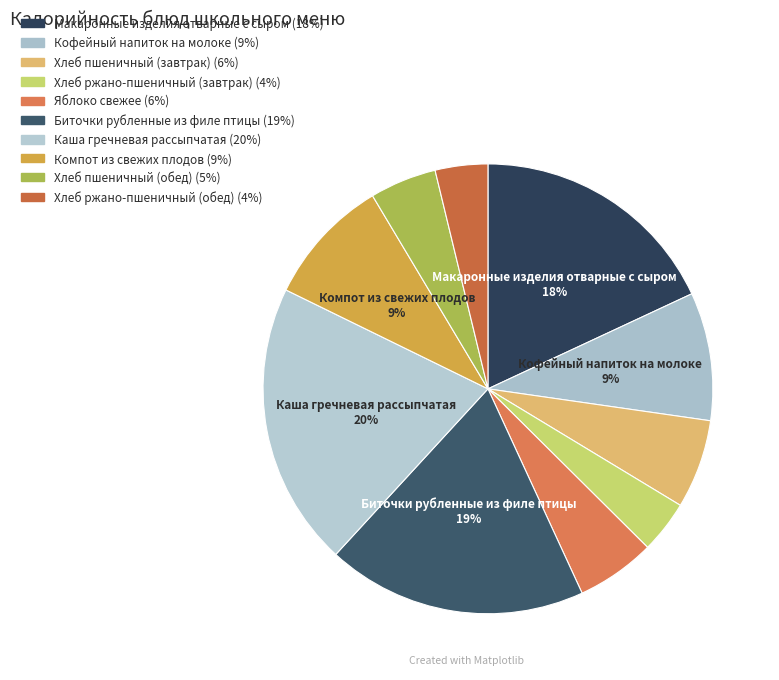

What percentage do Яблоко свежее and Хлеб пшеничный (завтрак) together represent?

12.1%